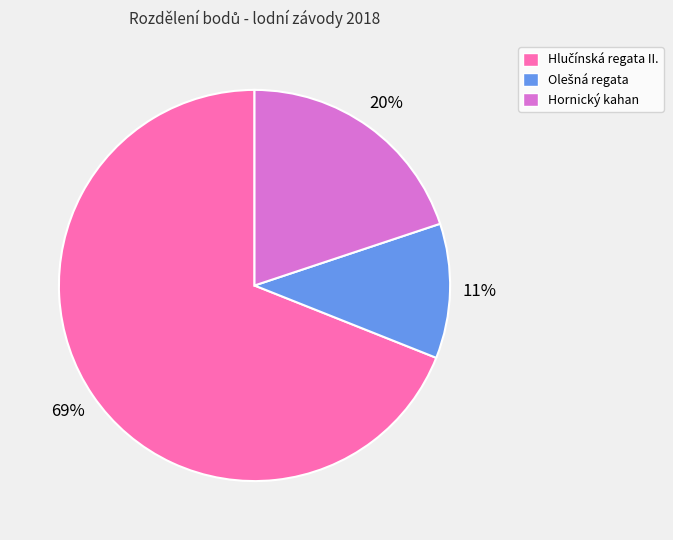

Is it true that Hornický kahan is 20% of the pie?

True